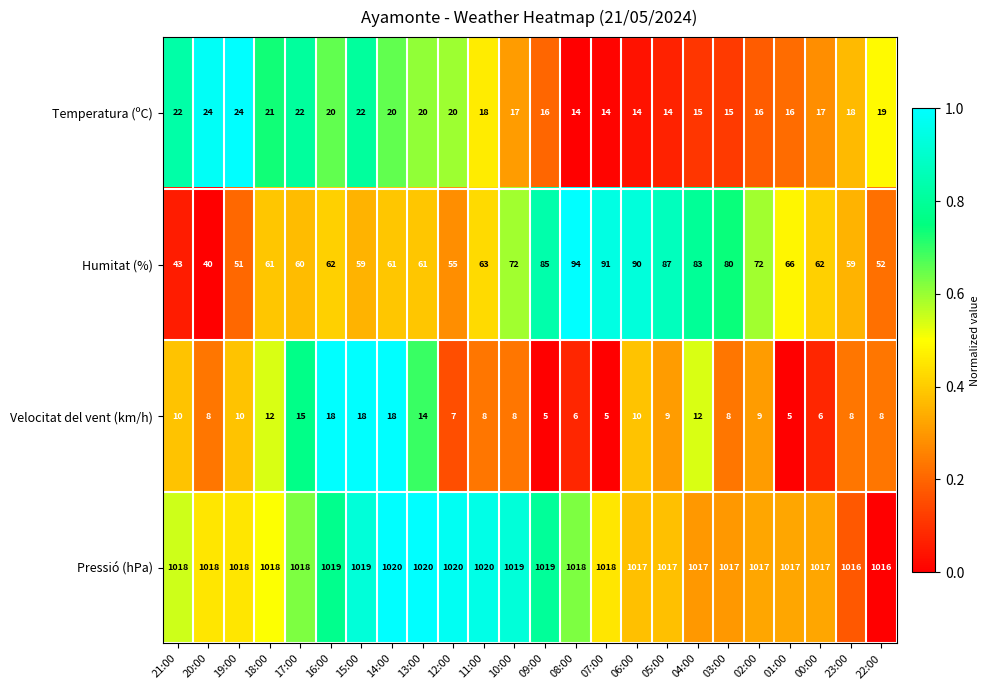

True or false: Pressió (hPa) has a value of 231 at 21:00.

False